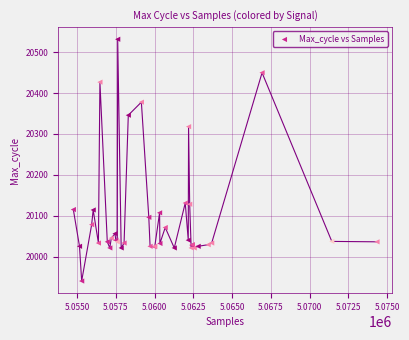

What Y value in the scatter plot is closest to 20236?

20318